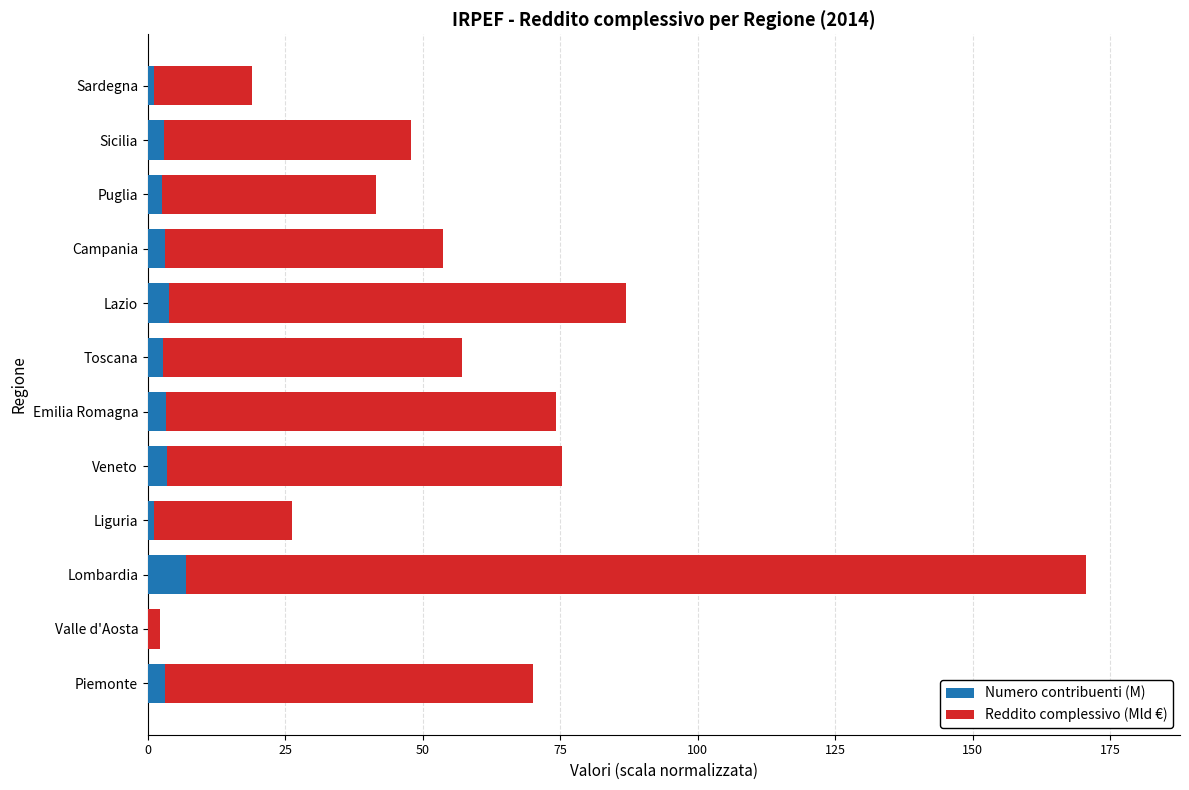

At which category is the sum across all series the highest?

Lombardia